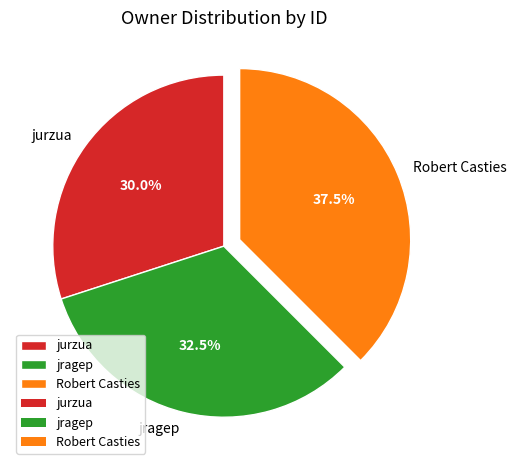

Which category has the biggest portion of the pie?

Robert Casties